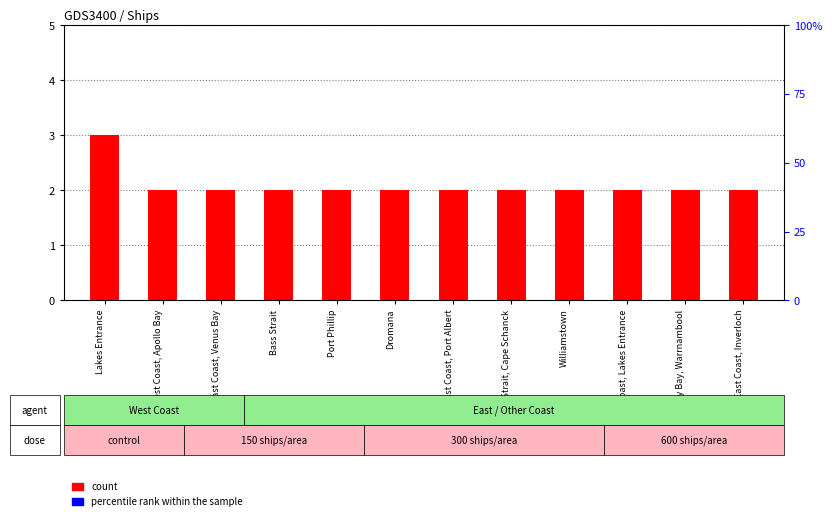

At which category is the sum across all series the highest?

Lakes Entrance